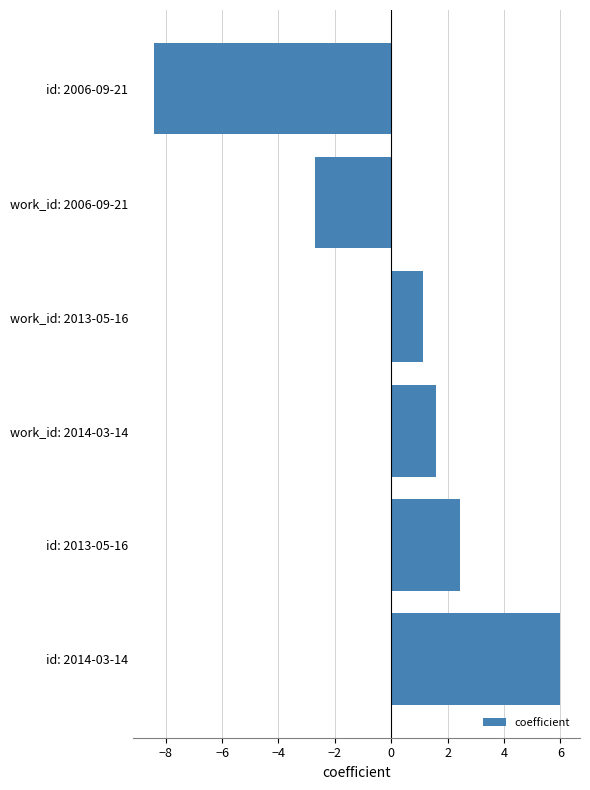

Which category has the highest value across all series?

id: 2014-03-14